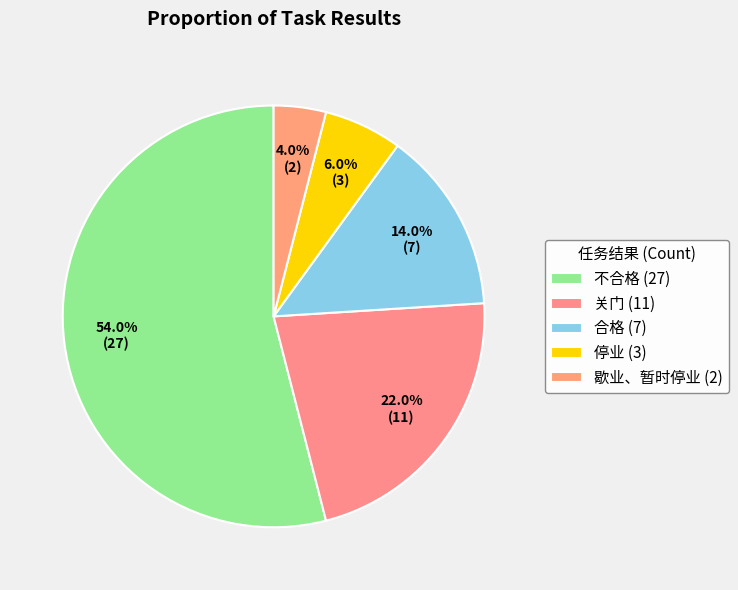

What is the majority slice?

不合格